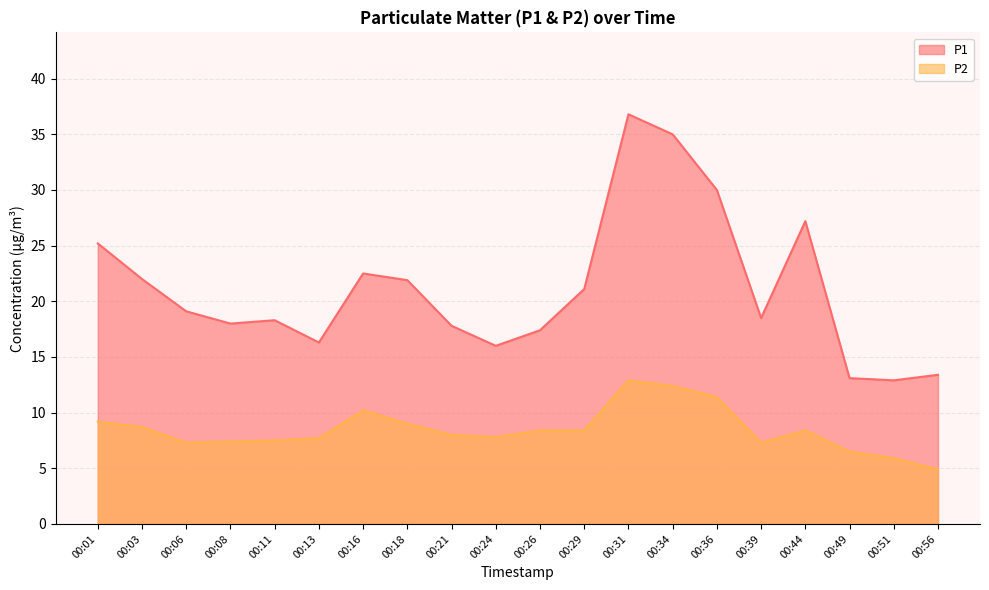

Does the chart display data point markers on the line(s)?

No